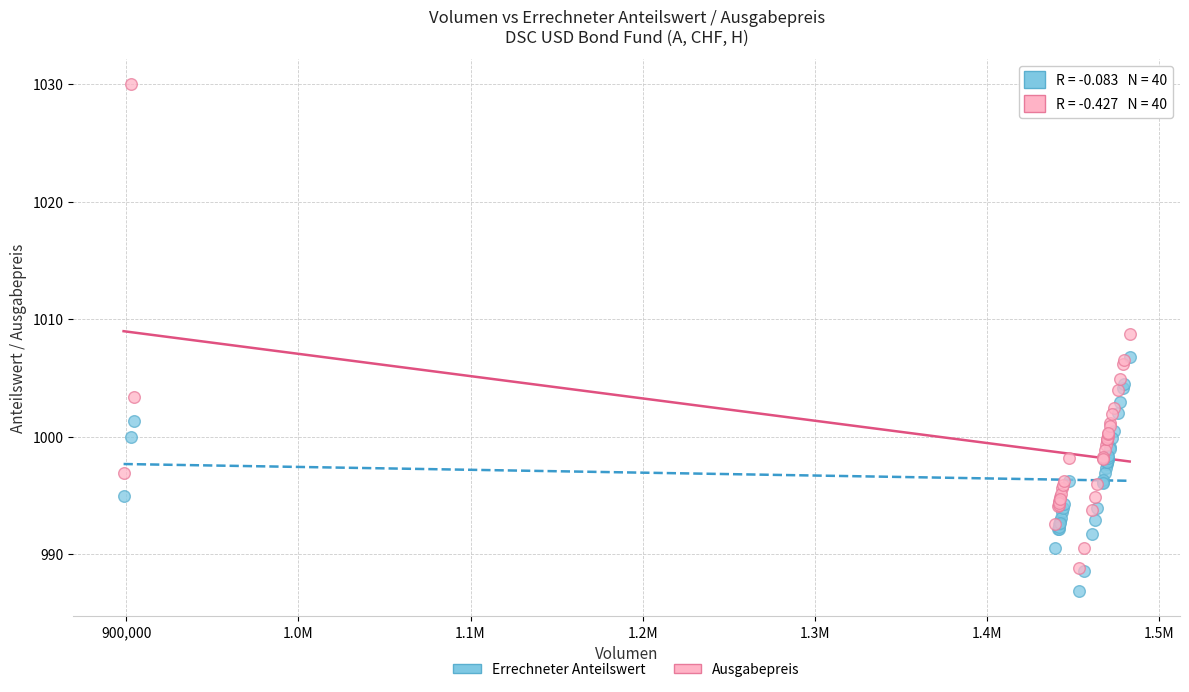

Which series has the widest spread of Y values?

Ausgabepreis